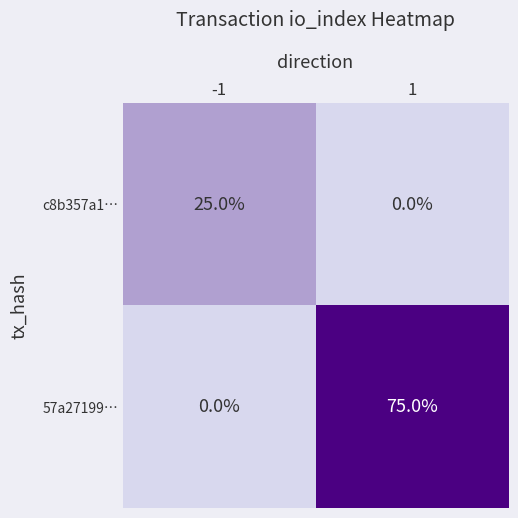

True or false: 57a27199… has a value of 75 at 1.

True